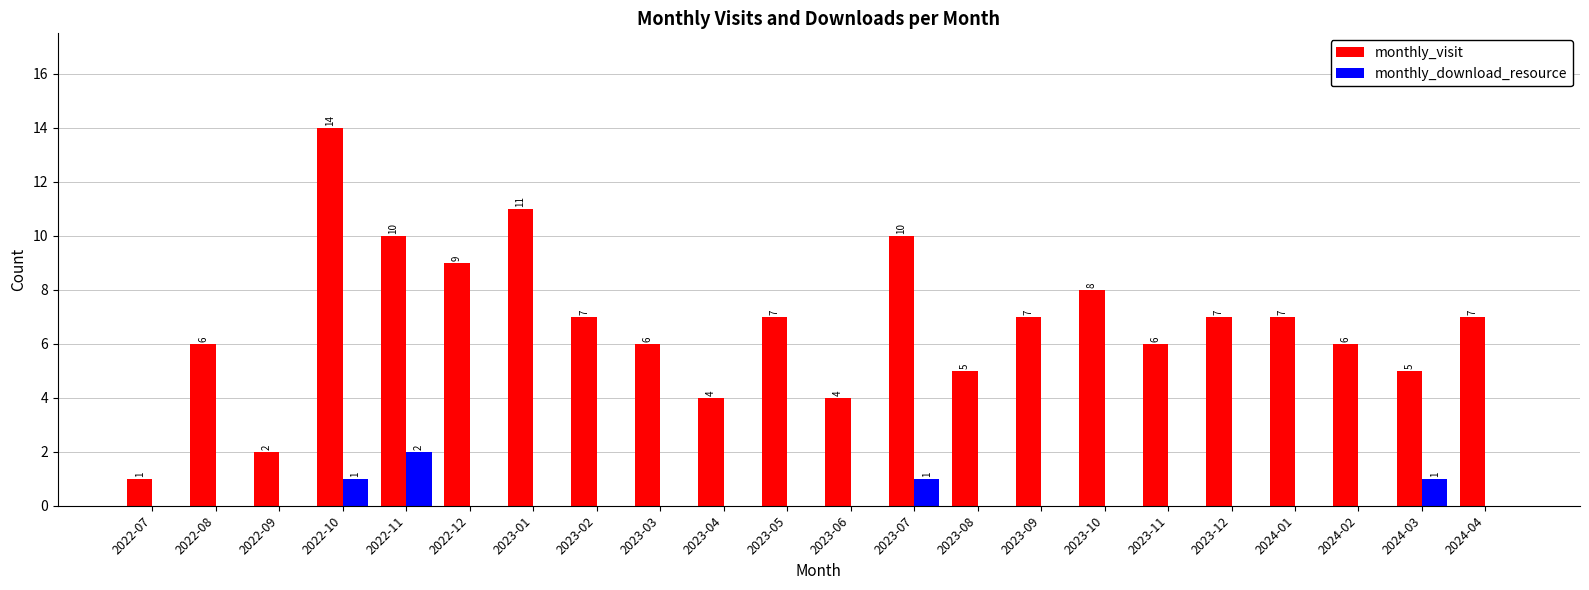

What is the sum of the monthly_visit values at 2024-04 and 2024-03?

12